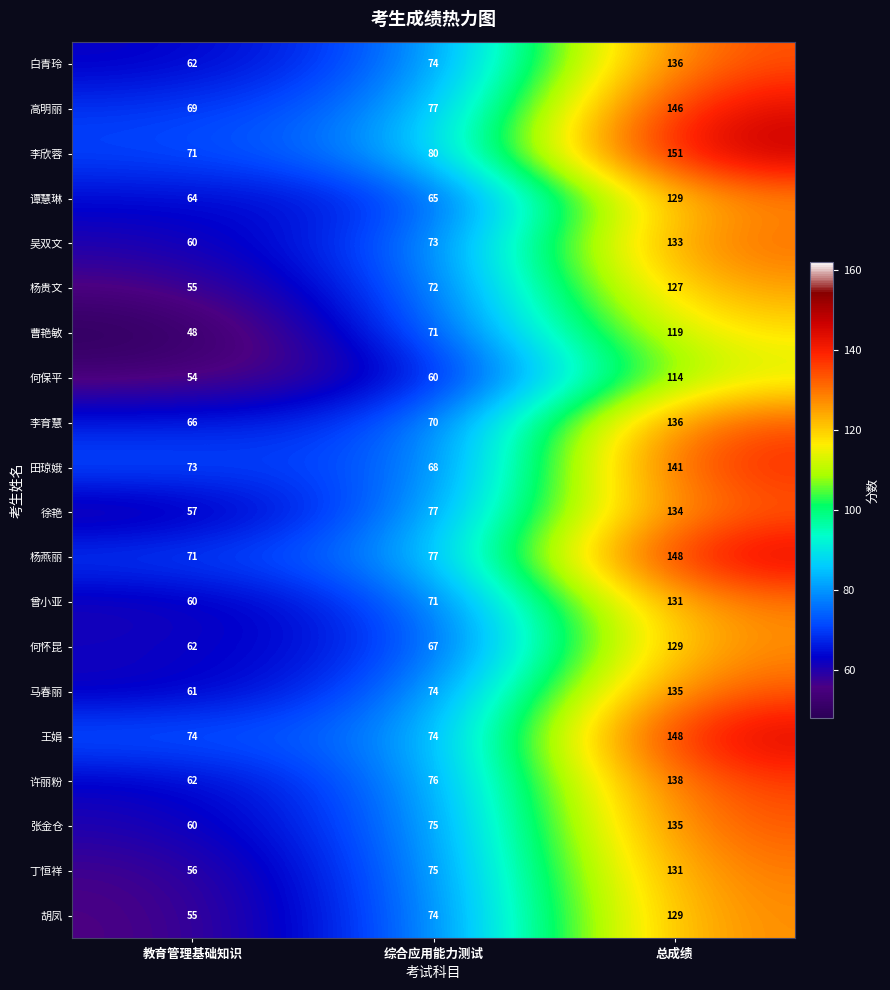

The value of 何怀昆 at 教育管理基础知识 is 62. True or false?

True